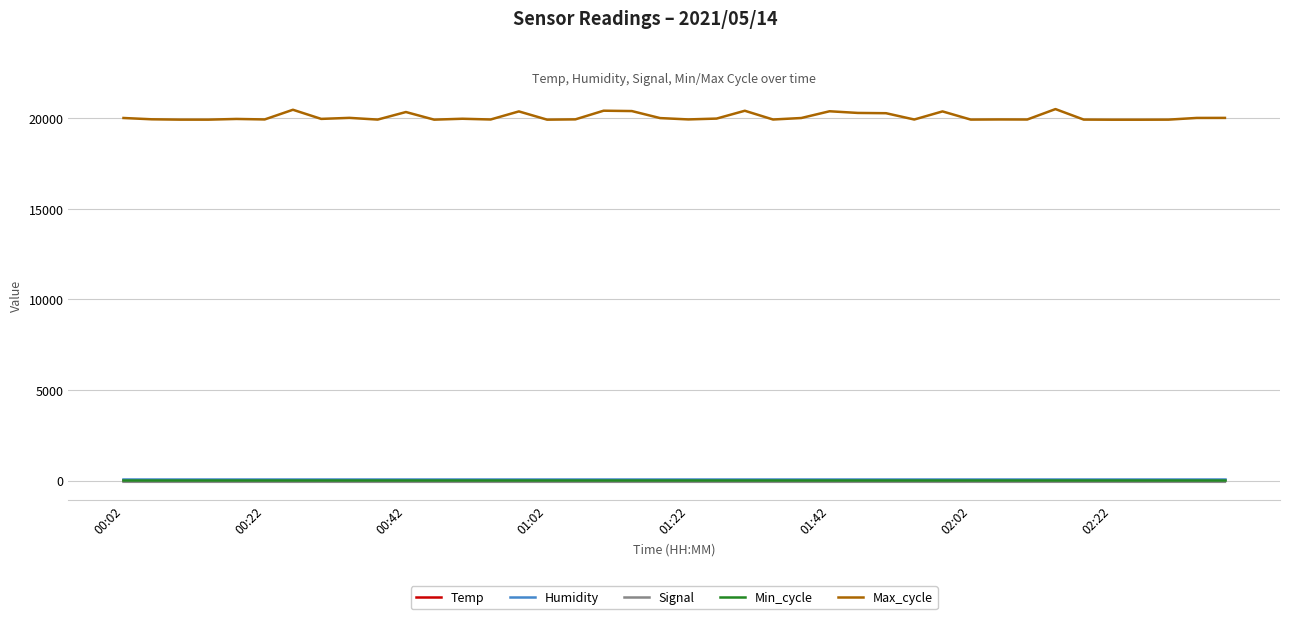

True or false: Min_cycle and Max_cycle cross at least once.

False